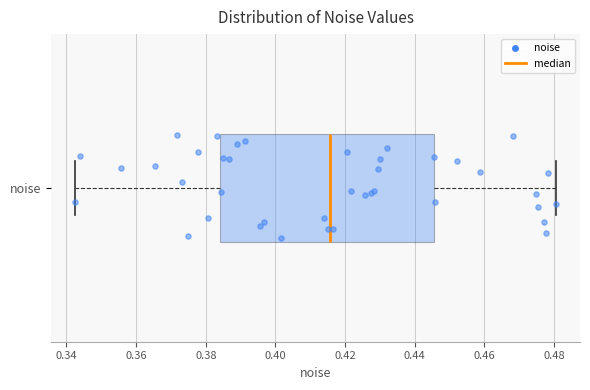

Where is the left edge of the box for noise on the x-axis? The values are not printed on the chart, so give them approximately, as read against the axis.

0.384